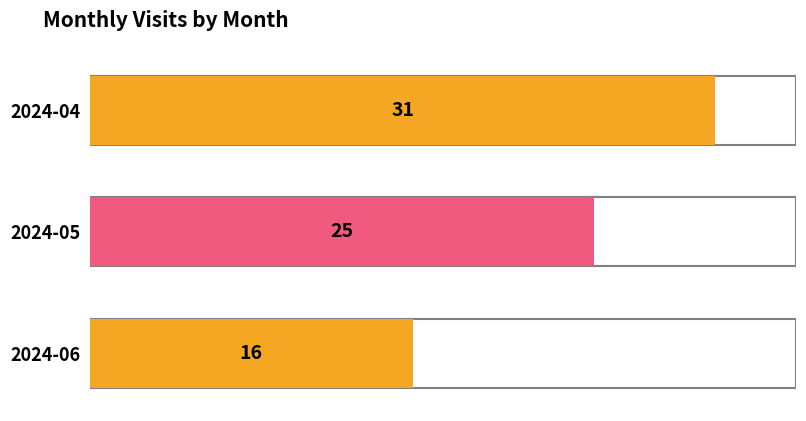

What is the change in value from 2024-04 to 2024-06?

-15